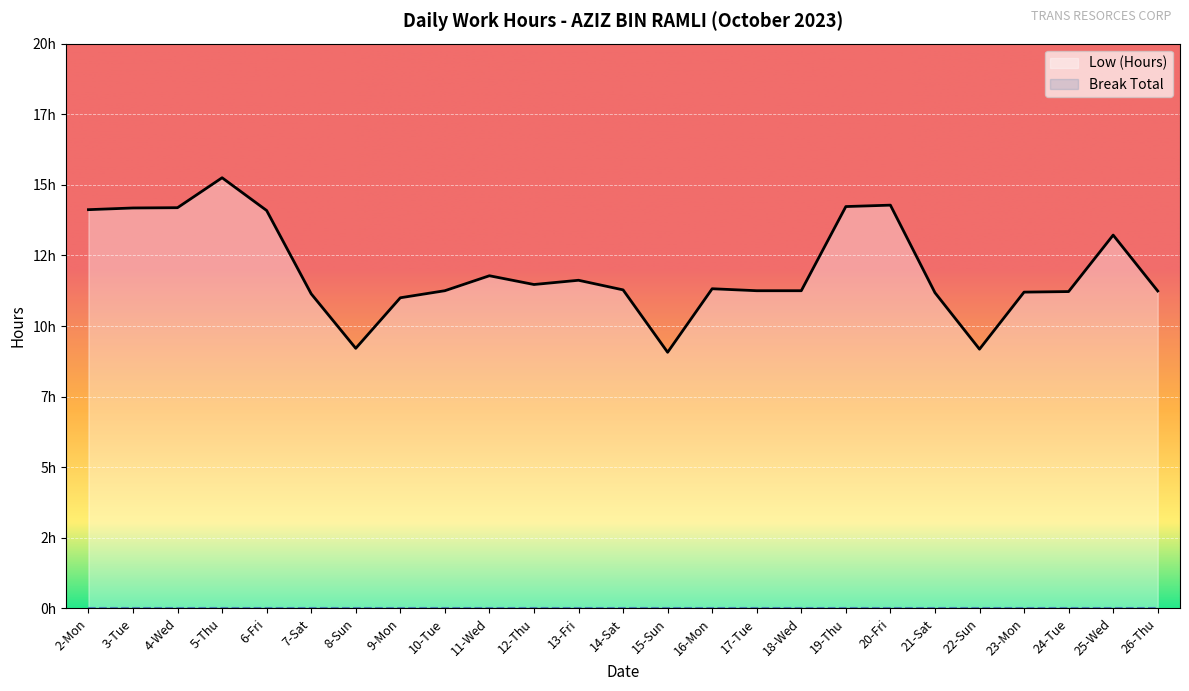

What position from the right is 19-Thu?

8